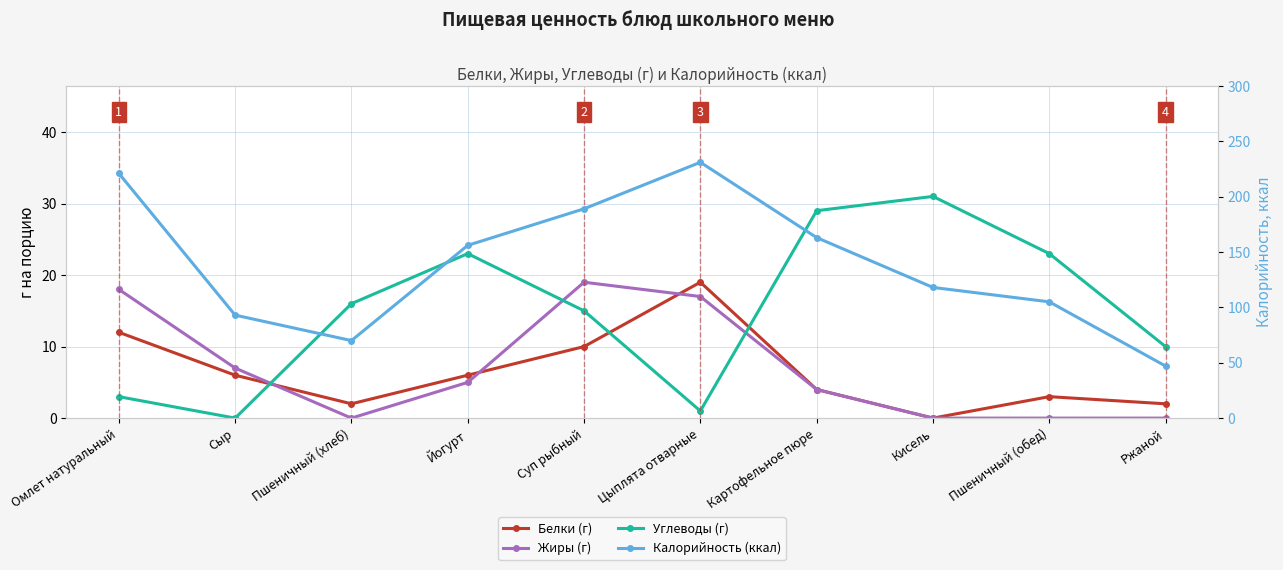

How many categories are shown in the chart?

10